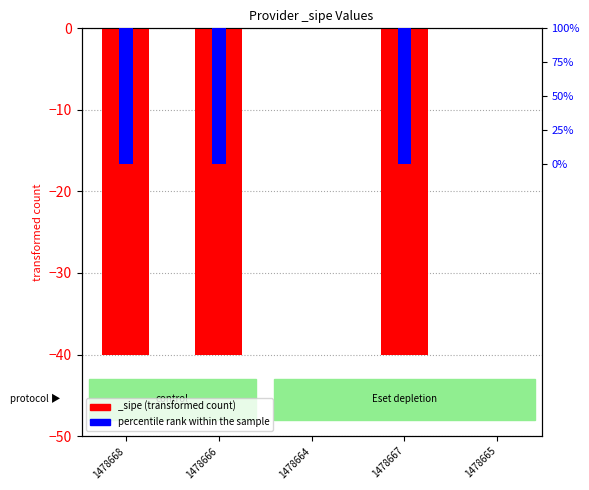

Rank the categories by value from lowest to highest.

1478668, 1478666, 1478667, 1478664, 1478665